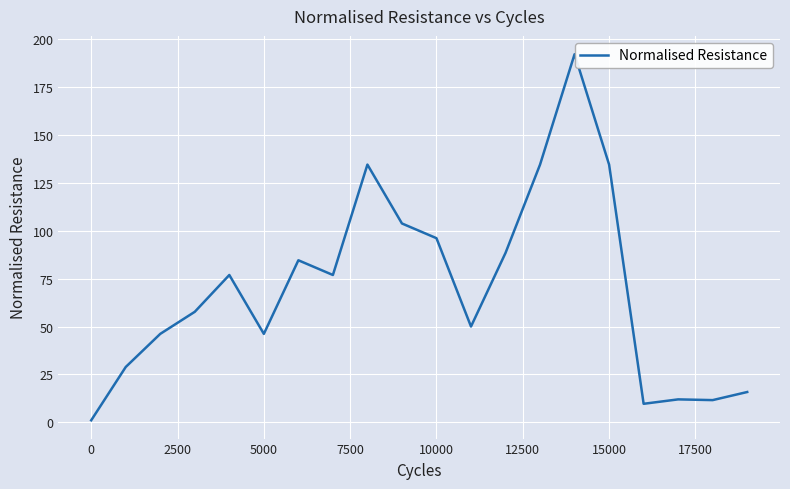

What is the difference between the maximum and minimum values?

191.3